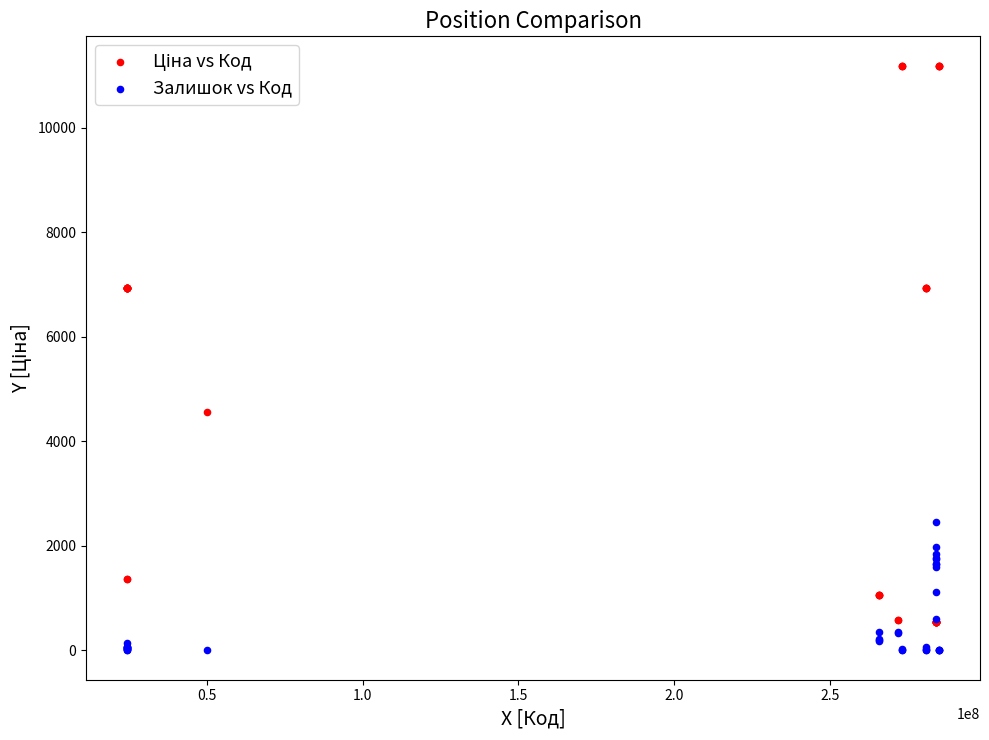

Across all series, what Y value is closest to 5594?

4561.9